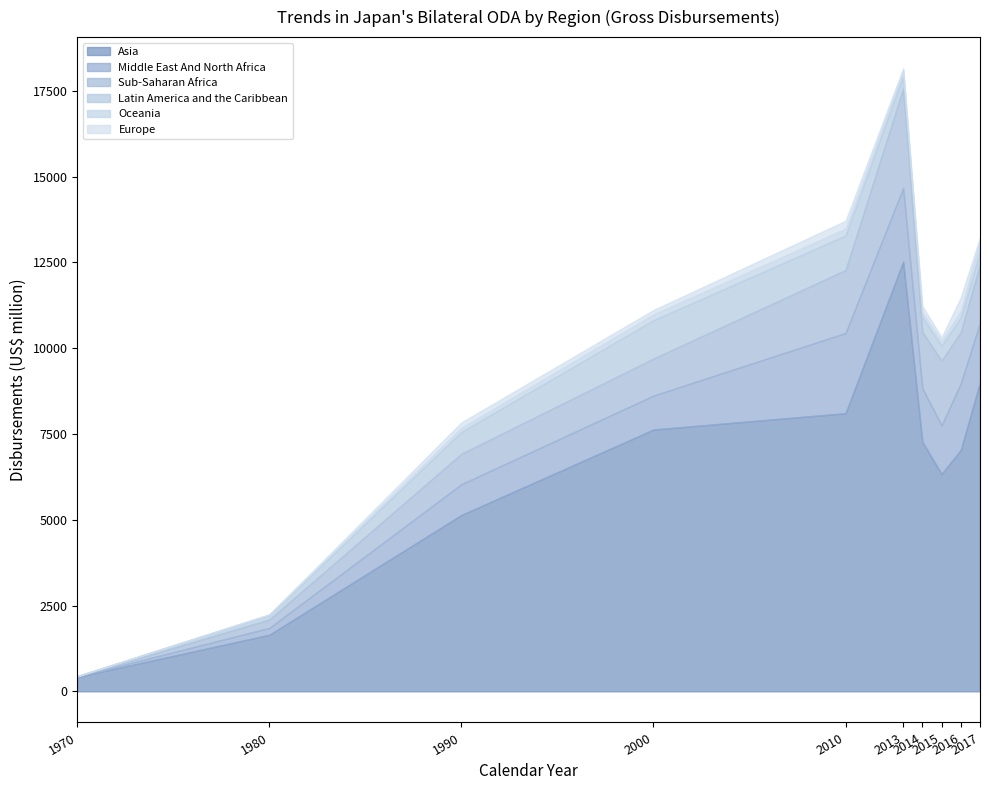

In Latin America and the Caribbean, how many points are higher than both neighbors (excluding endpoints)?

2